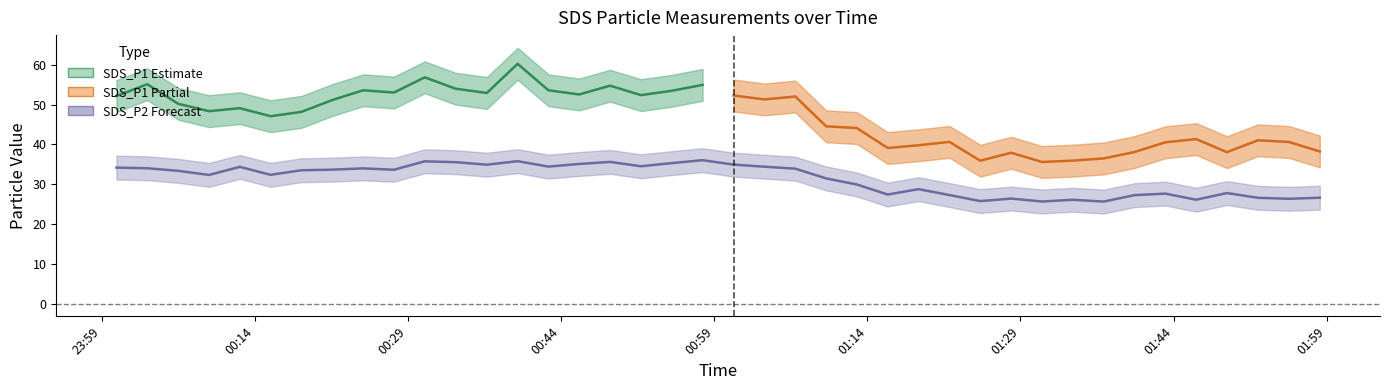

What is the difference between the maximum and minimum values?

10.4